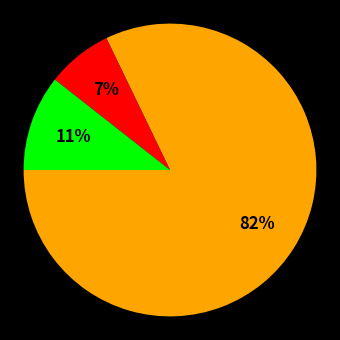

How many slices are in this pie chart?

3